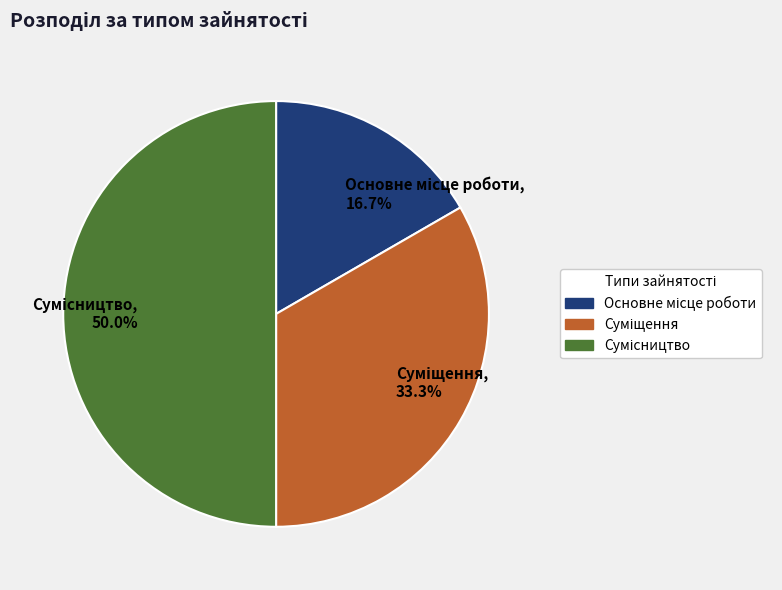

Is it true that Сумісництво is 50% of the pie?

True